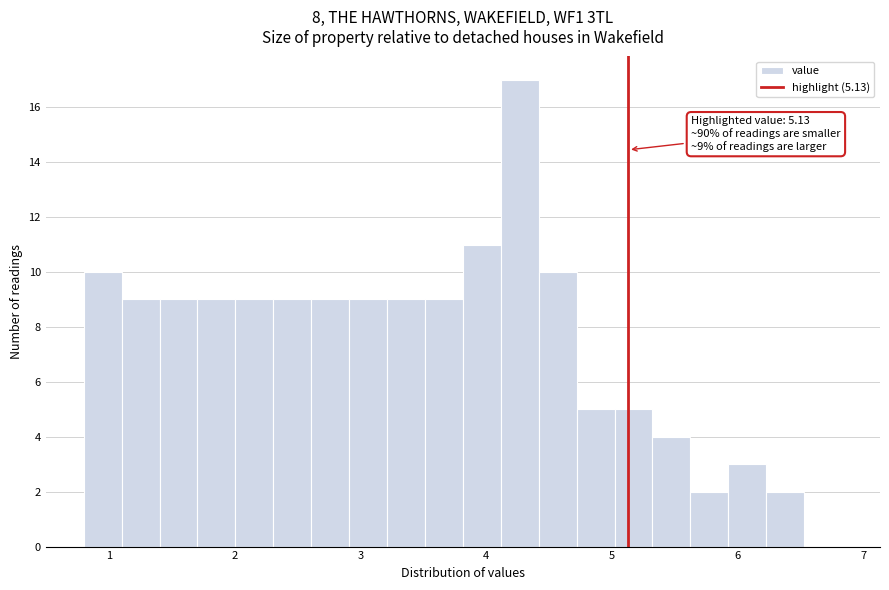

Around what value on the x-axis is the tallest bar? Give the approximate position of its centre, as read against the axis.

4.3